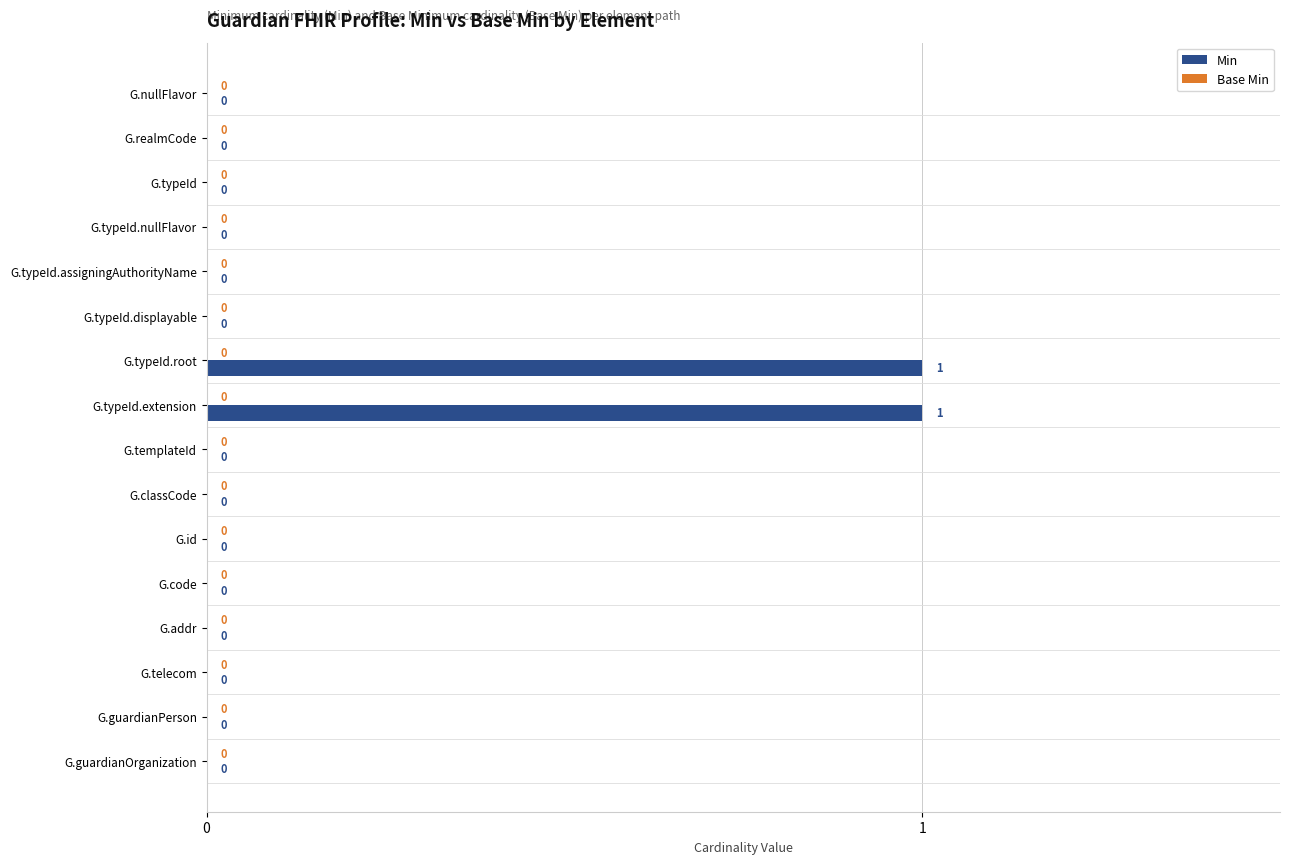

True or false: the data shows 1 at G.typeId.root.

True